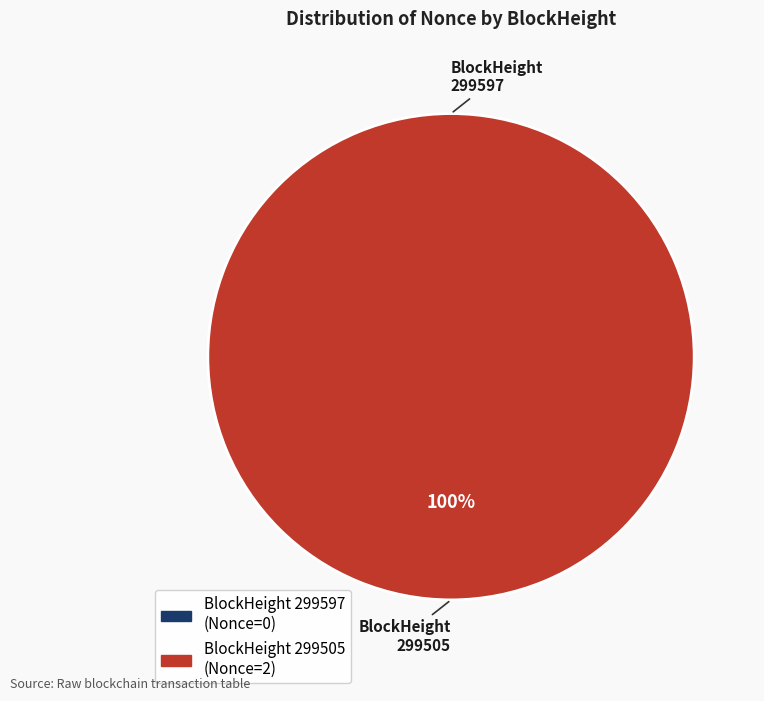

Rank the categories by value from highest to lowest.

299505, 299597